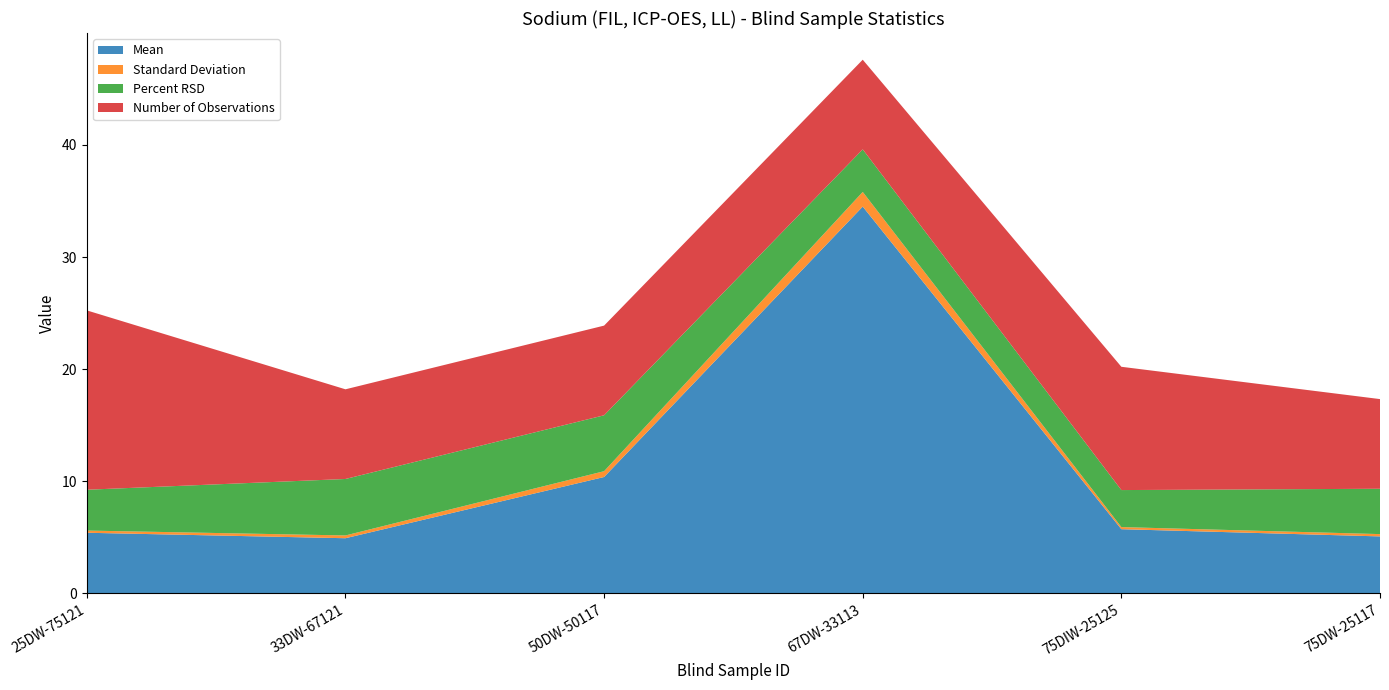

Reading left to right, extract all data points from this chart.

Mean: 5.4	4.9	10.4	34.5	5.7	5.1
Standard Deviation: 0.2	0.2	0.5	1.3	0.2	0.2
Percent RSD: 3.6	5.0	5.0	3.8	3.3	4.0
Number of Observations: 16.0	8.0	8.0	8.0	11.0	8.0